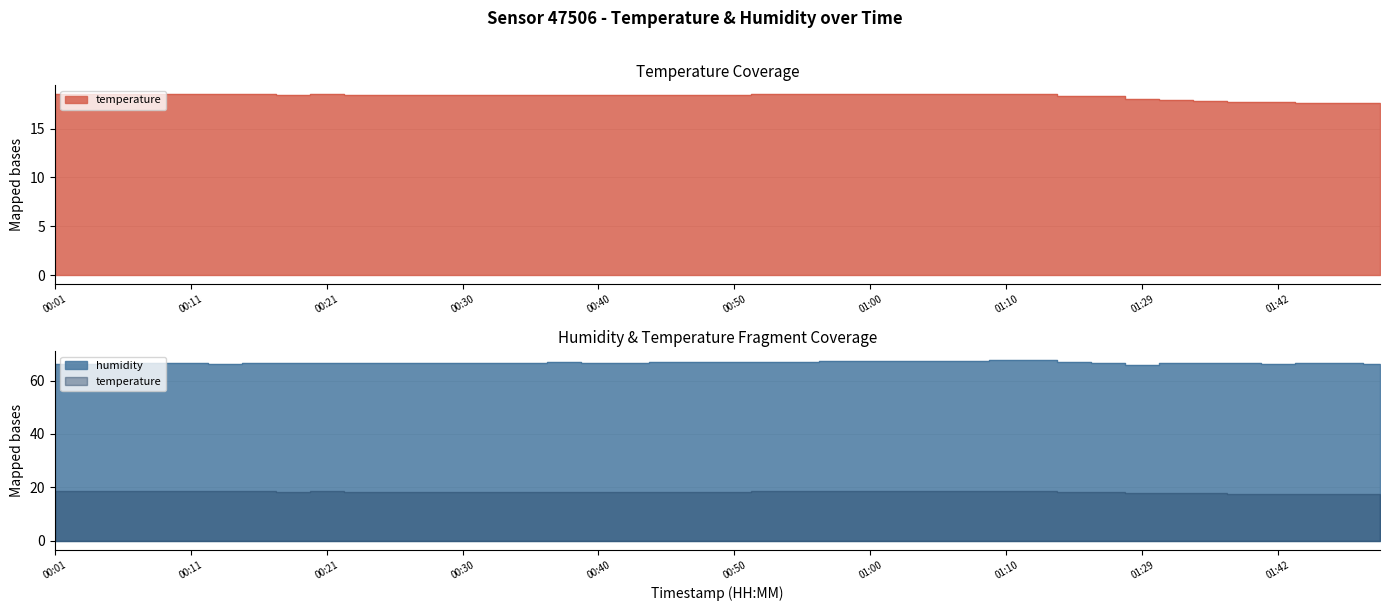

List the labels in order of temperature value, smallest first.

01:45, 01:47, 01:50, 01:39, 01:42, 01:37, 01:32, 01:29, 01:18, 01:21, 00:18, 00:23, 00:26, 00:28, 00:30, 00:33, 00:35, 00:38, 00:40, 00:43, 00:45, 00:48, 00:50, 00:01, 00:04, 00:06, 00:09, 00:11, 00:13, 00:16, 00:21, 00:53, 00:55, 00:58, 01:00, 01:03, 01:05, 01:07, 01:10, 01:13